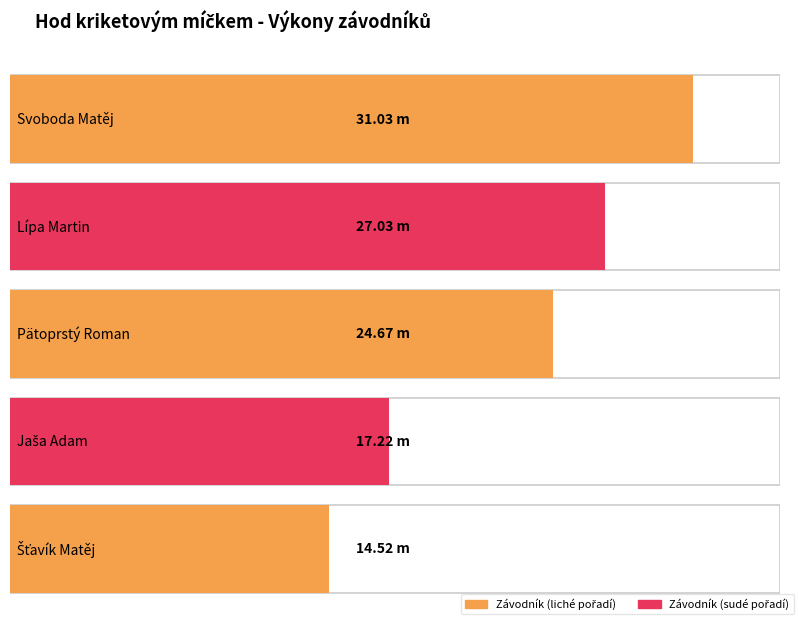

Between Jaša Adam and Lípa Martin, which is larger?

Lípa Martin